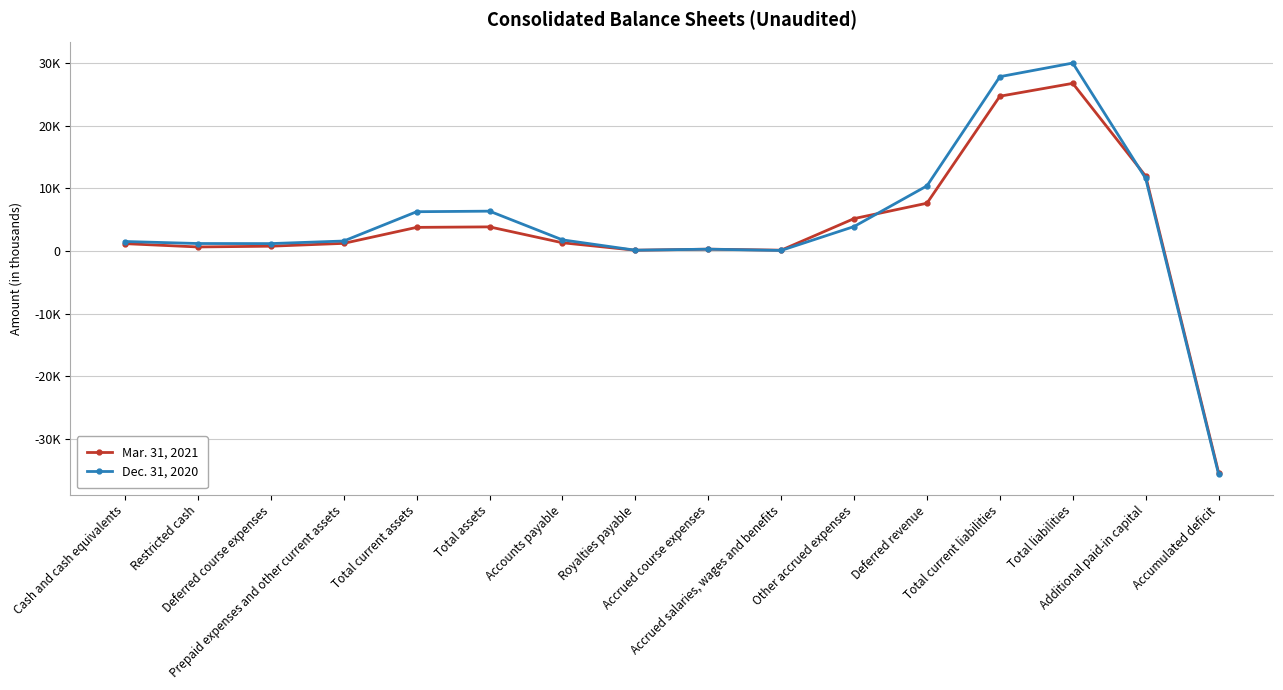

What is the difference between the highest and lowest values at Restricted cash?

550